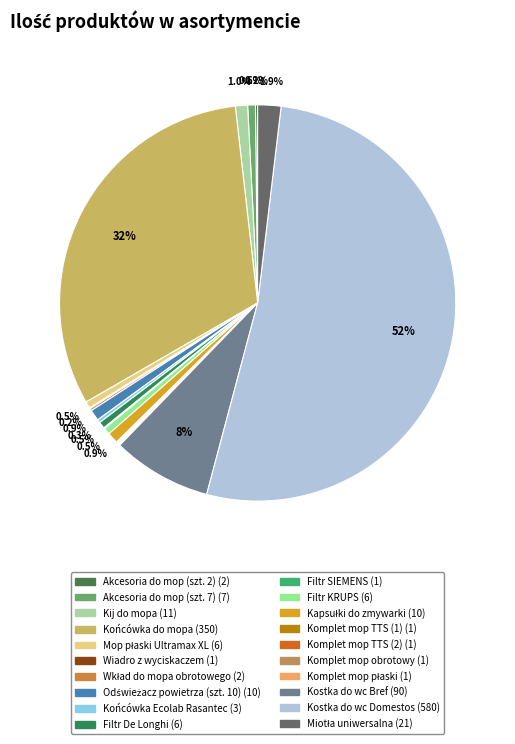

Count the number of slices in the pie.

20